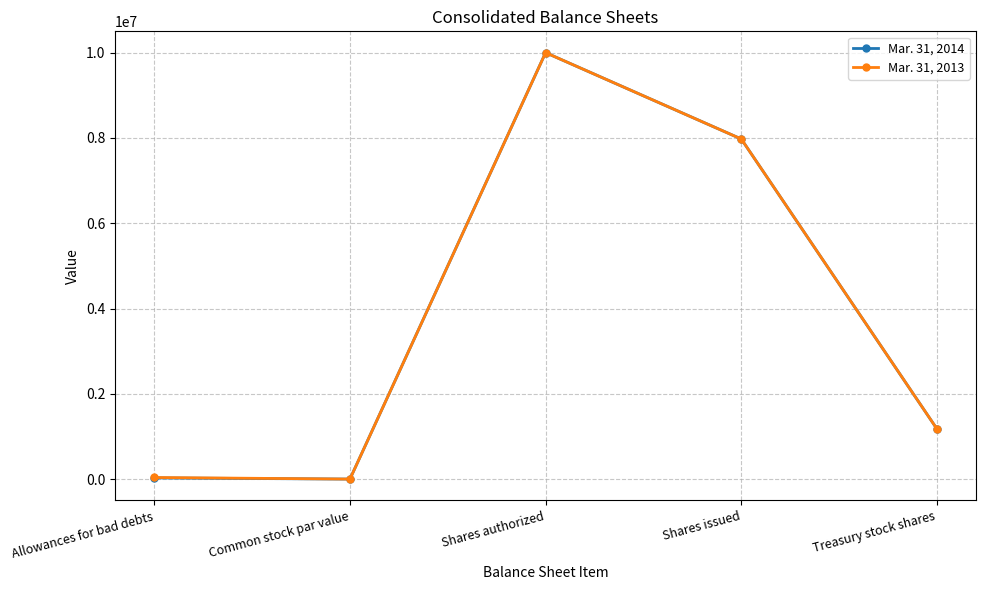

How many values in the Mar. 31, 2014 series are below 1175716?

2